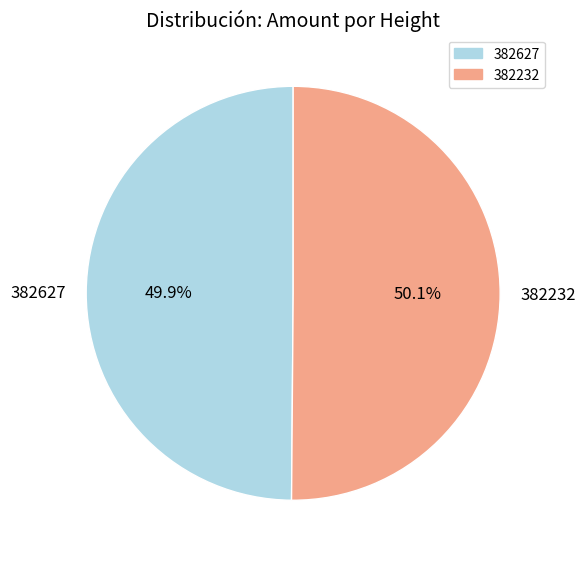

Approximately how many times larger is the value at 382232 compared to 382627?

1.0